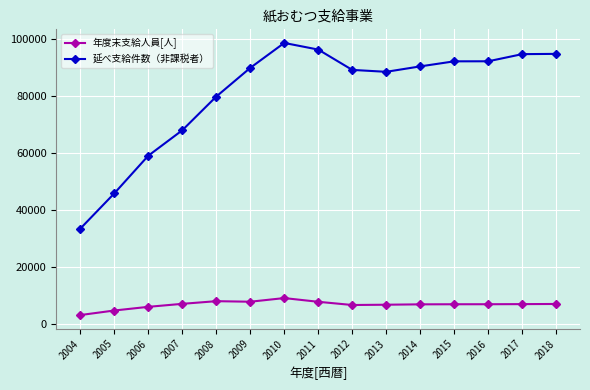

What is the spread (max minus min) of values at 2013?

81723